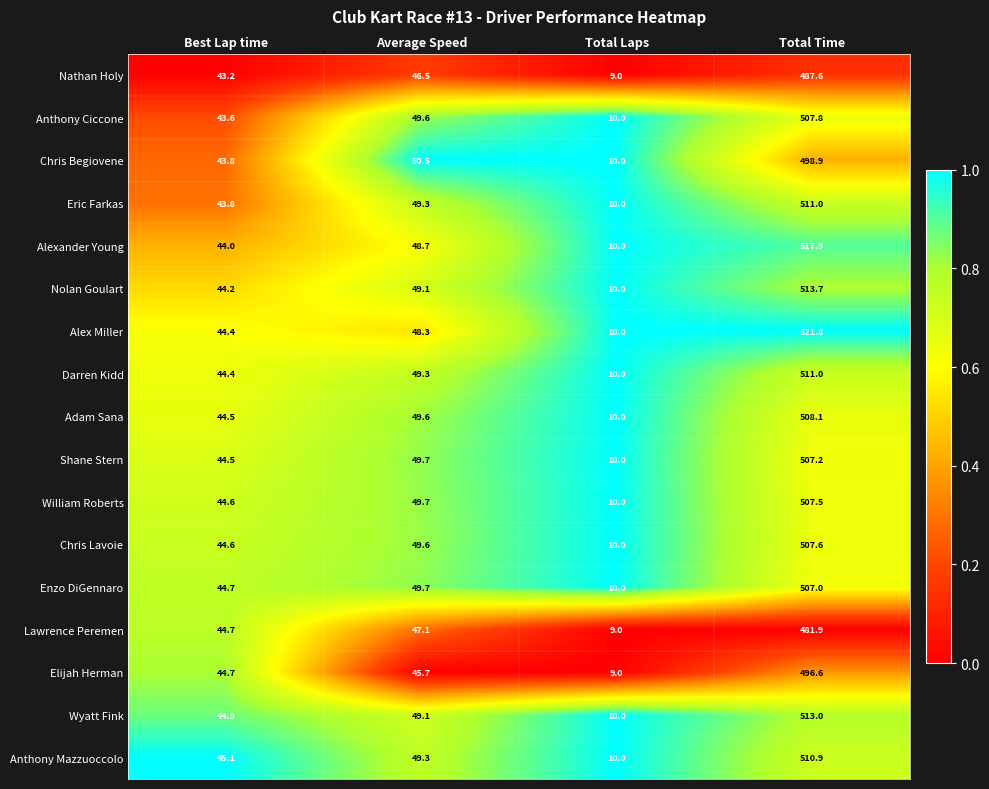

What is the spread (max minus min) of values at Best Lap time?

1.9